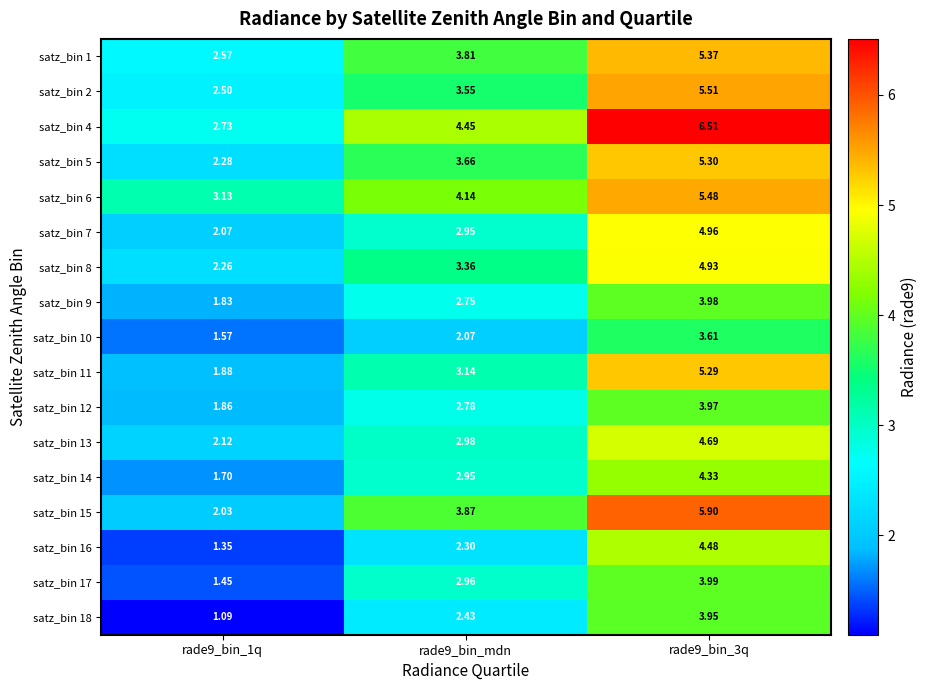

Is the value of satz_bin 10 at rade9_bin_3q greater than the value of satz_bin 4 at rade9_bin_3q?

No